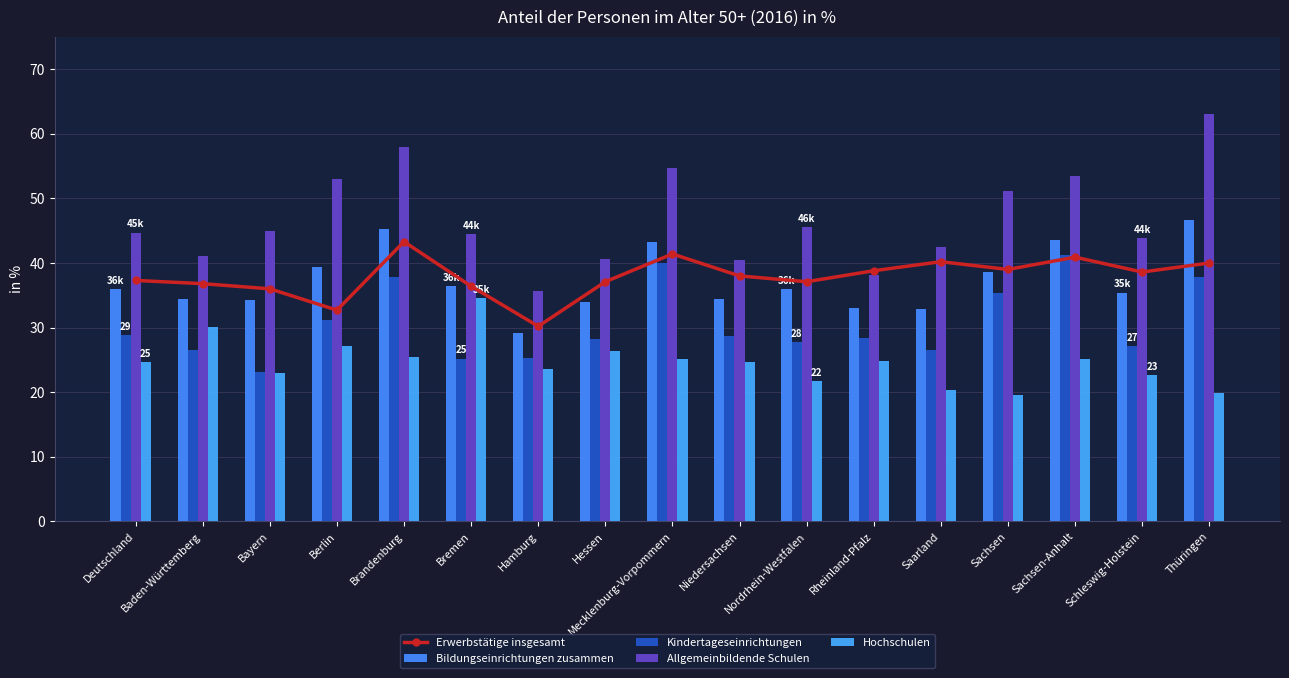

What is the approximate value of Allgemeinbildende Schulen at Hessen?

40.6